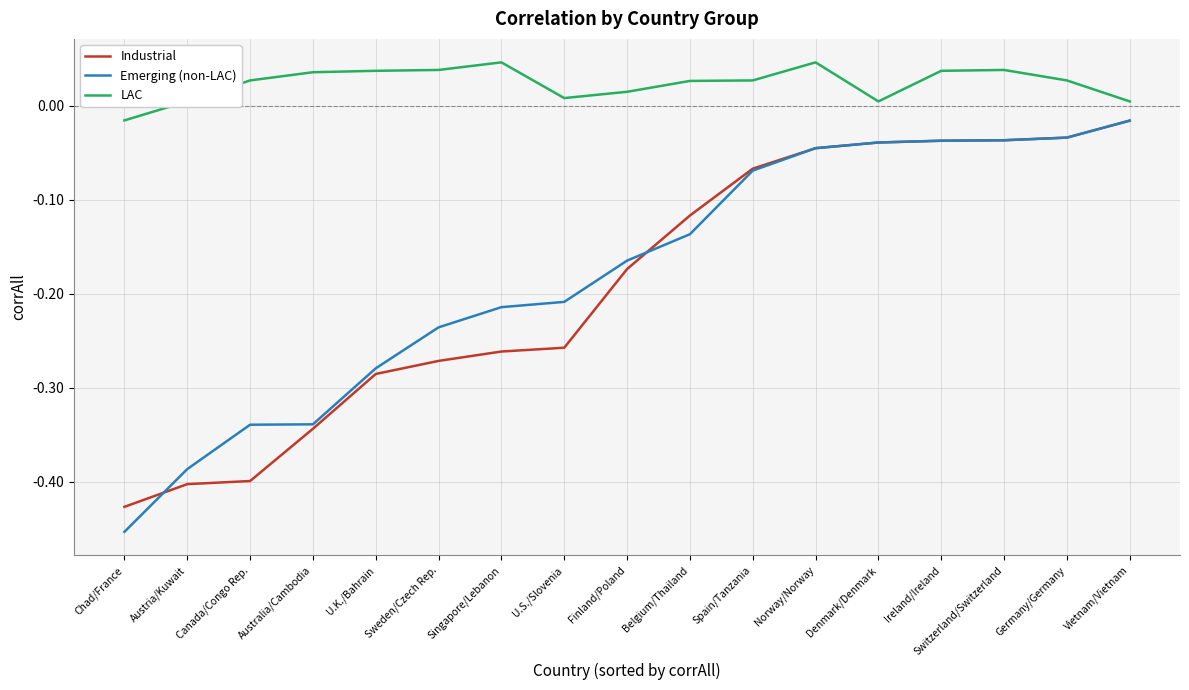

What is the difference between the Emerging (non-LAC) values at Finland/Poland and Spain/Tanzania?

0.1